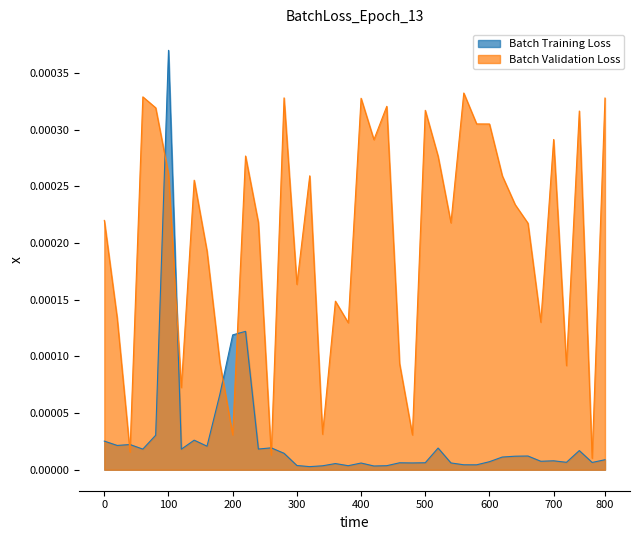

At how many categories does at least one series exceed 0?

40